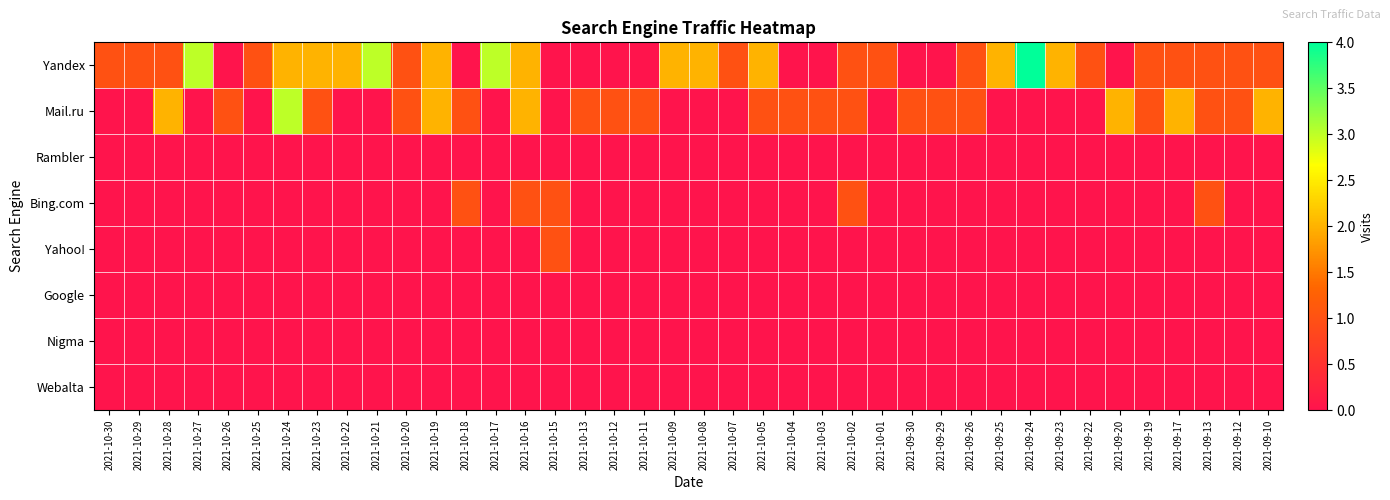

Reading left to right, list all the values displayed in this chart.

Yandex: 2021-10-30=1	2021-10-29=1	2021-10-28=1	2021-10-27=3	2021-10-26=0	2021-10-25=1	2021-10-24=2	2021-10-23=2	2021-10-22=2	2021-10-21=3	2021-10-20=1	2021-10-19=2	2021-10-18=0	2021-10-17=3	2021-10-16=2	2021-10-15=0	2021-10-13=0	2021-10-12=0	2021-10-11=0	2021-10-09=2	2021-10-08=2	2021-10-07=1	2021-10-05=2	2021-10-04=0	2021-10-03=0	2021-10-02=1	2021-10-01=1	2021-09-30=0	2021-09-29=0	2021-09-26=1	2021-09-25=2	2021-09-24=4	2021-09-23=2	2021-09-22=1	2021-09-20=0	2021-09-19=1	2021-09-17=1	2021-09-13=1	2021-09-12=1	2021-09-10=1
Mail.ru: 2021-10-30=0	2021-10-29=0	2021-10-28=2	2021-10-27=0	2021-10-26=1	2021-10-25=0	2021-10-24=3	2021-10-23=1	2021-10-22=0	2021-10-21=0	2021-10-20=1	2021-10-19=2	2021-10-18=1	2021-10-17=0	2021-10-16=2	2021-10-15=0	2021-10-13=1	2021-10-12=1	2021-10-11=1	2021-10-09=0	2021-10-08=0	2021-10-07=0	2021-10-05=1	2021-10-04=1	2021-10-03=1	2021-10-02=1	2021-10-01=0	2021-09-30=1	2021-09-29=1	2021-09-26=1	2021-09-25=0	2021-09-24=0	2021-09-23=0	2021-09-22=0	2021-09-20=2	2021-09-19=1	2021-09-17=2	2021-09-13=1	2021-09-12=1	2021-09-10=2
Rambler: 2021-10-30=0	2021-10-29=0	2021-10-28=0	2021-10-27=0	2021-10-26=0	2021-10-25=0	2021-10-24=0	2021-10-23=0	2021-10-22=0	2021-10-21=0	2021-10-20=0	2021-10-19=0	2021-10-18=0	2021-10-17=0	2021-10-16=0	2021-10-15=0	2021-10-13=0	2021-10-12=0	2021-10-11=0	2021-10-09=0	2021-10-08=0	2021-10-07=0	2021-10-05=0	2021-10-04=0	2021-10-03=0	2021-10-02=0	2021-10-01=0	2021-09-30=0	2021-09-29=0	2021-09-26=0	2021-09-25=0	2021-09-24=0	2021-09-23=0	2021-09-22=0	2021-09-20=0	2021-09-19=0	2021-09-17=0	2021-09-13=0	2021-09-12=0	2021-09-10=0
Bing.com: 2021-10-30=0	2021-10-29=0	2021-10-28=0	2021-10-27=0	2021-10-26=0	2021-10-25=0	2021-10-24=0	2021-10-23=0	2021-10-22=0	2021-10-21=0	2021-10-20=0	2021-10-19=0	2021-10-18=1	2021-10-17=0	2021-10-16=1	2021-10-15=1	2021-10-13=0	2021-10-12=0	2021-10-11=0	2021-10-09=0	2021-10-08=0	2021-10-07=0	2021-10-05=0	2021-10-04=0	2021-10-03=0	2021-10-02=1	2021-10-01=0	2021-09-30=0	2021-09-29=0	2021-09-26=0	2021-09-25=0	2021-09-24=0	2021-09-23=0	2021-09-22=0	2021-09-20=0	2021-09-19=0	2021-09-17=0	2021-09-13=1	2021-09-12=0	2021-09-10=0
Yahoo!: 2021-10-30=0	2021-10-29=0	2021-10-28=0	2021-10-27=0	2021-10-26=0	2021-10-25=0	2021-10-24=0	2021-10-23=0	2021-10-22=0	2021-10-21=0	2021-10-20=0	2021-10-19=0	2021-10-18=0	2021-10-17=0	2021-10-16=0	2021-10-15=1	2021-10-13=0	2021-10-12=0	2021-10-11=0	2021-10-09=0	2021-10-08=0	2021-10-07=0	2021-10-05=0	2021-10-04=0	2021-10-03=0	2021-10-02=0	2021-10-01=0	2021-09-30=0	2021-09-29=0	2021-09-26=0	2021-09-25=0	2021-09-24=0	2021-09-23=0	2021-09-22=0	2021-09-20=0	2021-09-19=0	2021-09-17=0	2021-09-13=0	2021-09-12=0	2021-09-10=0
Google: 2021-10-30=0	2021-10-29=0	2021-10-28=0	2021-10-27=0	2021-10-26=0	2021-10-25=0	2021-10-24=0	2021-10-23=0	2021-10-22=0	2021-10-21=0	2021-10-20=0	2021-10-19=0	2021-10-18=0	2021-10-17=0	2021-10-16=0	2021-10-15=0	2021-10-13=0	2021-10-12=0	2021-10-11=0	2021-10-09=0	2021-10-08=0	2021-10-07=0	2021-10-05=0	2021-10-04=0	2021-10-03=0	2021-10-02=0	2021-10-01=0	2021-09-30=0	2021-09-29=0	2021-09-26=0	2021-09-25=0	2021-09-24=0	2021-09-23=0	2021-09-22=0	2021-09-20=0	2021-09-19=0	2021-09-17=0	2021-09-13=0	2021-09-12=0	2021-09-10=0
Nigma: 2021-10-30=0	2021-10-29=0	2021-10-28=0	2021-10-27=0	2021-10-26=0	2021-10-25=0	2021-10-24=0	2021-10-23=0	2021-10-22=0	2021-10-21=0	2021-10-20=0	2021-10-19=0	2021-10-18=0	2021-10-17=0	2021-10-16=0	2021-10-15=0	2021-10-13=0	2021-10-12=0	2021-10-11=0	2021-10-09=0	2021-10-08=0	2021-10-07=0	2021-10-05=0	2021-10-04=0	2021-10-03=0	2021-10-02=0	2021-10-01=0	2021-09-30=0	2021-09-29=0	2021-09-26=0	2021-09-25=0	2021-09-24=0	2021-09-23=0	2021-09-22=0	2021-09-20=0	2021-09-19=0	2021-09-17=0	2021-09-13=0	2021-09-12=0	2021-09-10=0
Webalta: 2021-10-30=0	2021-10-29=0	2021-10-28=0	2021-10-27=0	2021-10-26=0	2021-10-25=0	2021-10-24=0	2021-10-23=0	2021-10-22=0	2021-10-21=0	2021-10-20=0	2021-10-19=0	2021-10-18=0	2021-10-17=0	2021-10-16=0	2021-10-15=0	2021-10-13=0	2021-10-12=0	2021-10-11=0	2021-10-09=0	2021-10-08=0	2021-10-07=0	2021-10-05=0	2021-10-04=0	2021-10-03=0	2021-10-02=0	2021-10-01=0	2021-09-30=0	2021-09-29=0	2021-09-26=0	2021-09-25=0	2021-09-24=0	2021-09-23=0	2021-09-22=0	2021-09-20=0	2021-09-19=0	2021-09-17=0	2021-09-13=0	2021-09-12=0	2021-09-10=0